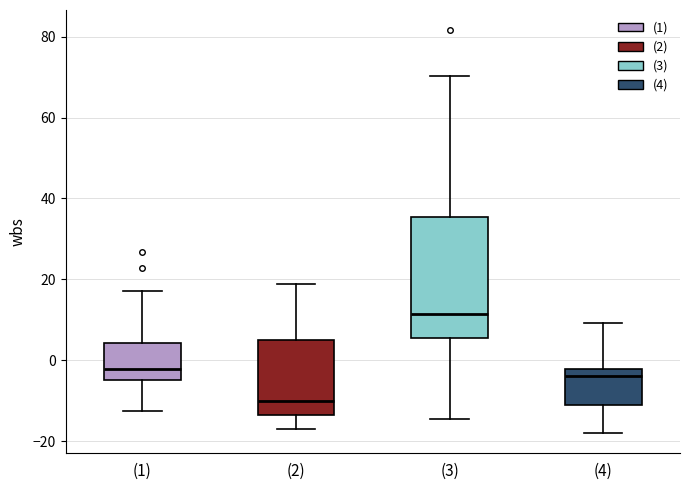

Where does the upper whisker of the box for (1) end on the y-axis? The values are not printed on the chart, so give them approximately, as read against the axis.

18